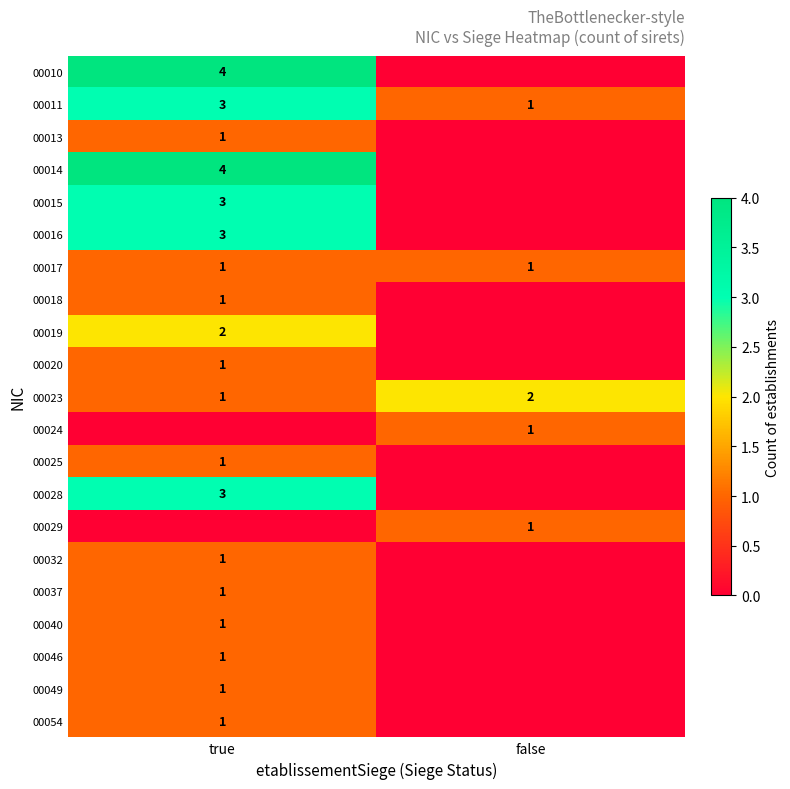

At which label is 00023 closest to 1?

true